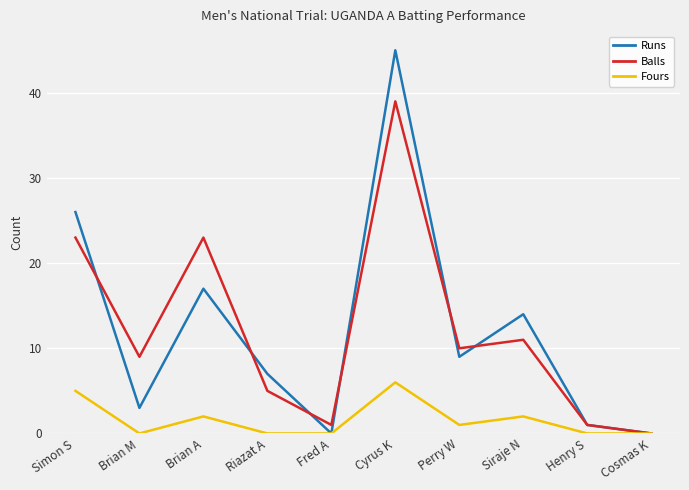

True or false: Balls has a value of 7 at Brian A.

False